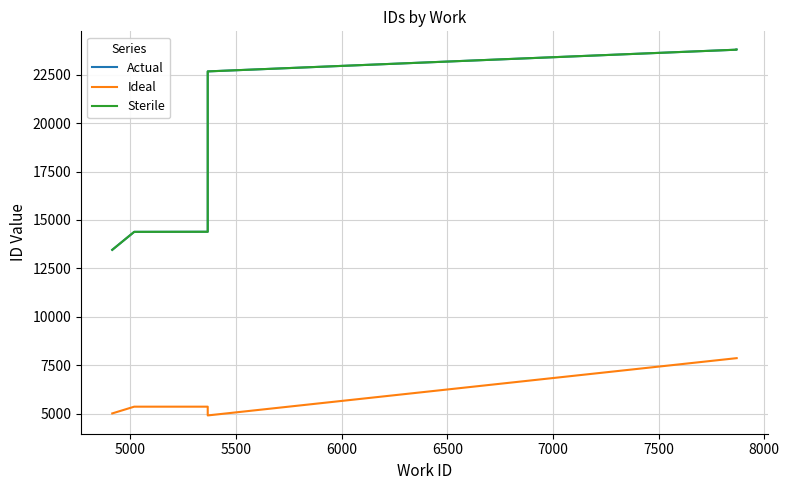

True or false: Actual and Ideal cross at least once.

False